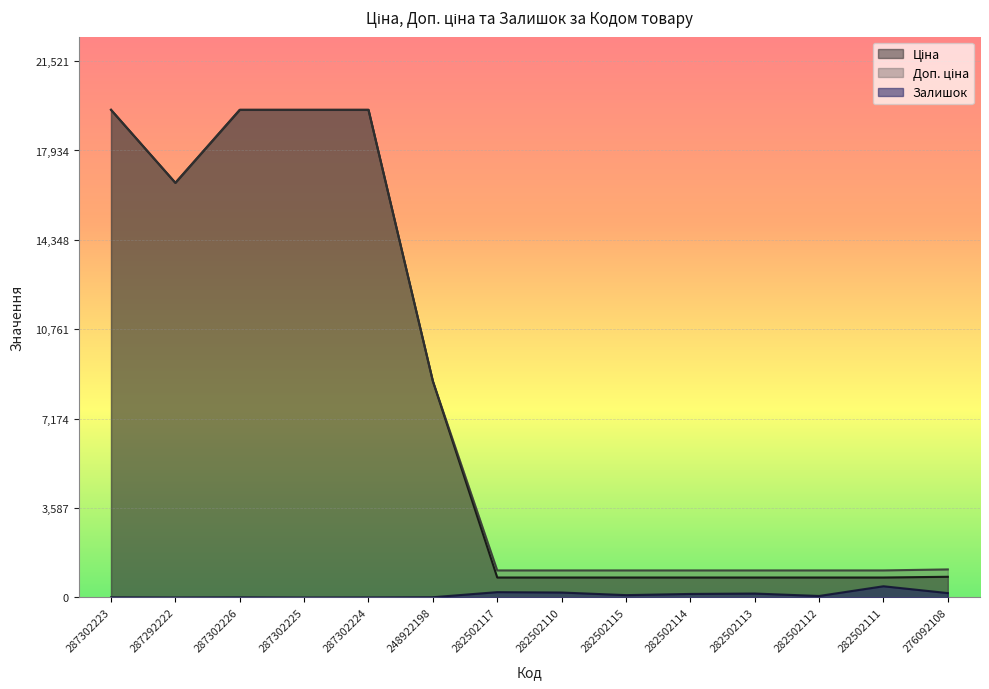

What is the difference between the second highest and second lowest values in the Залишок series?

214.0